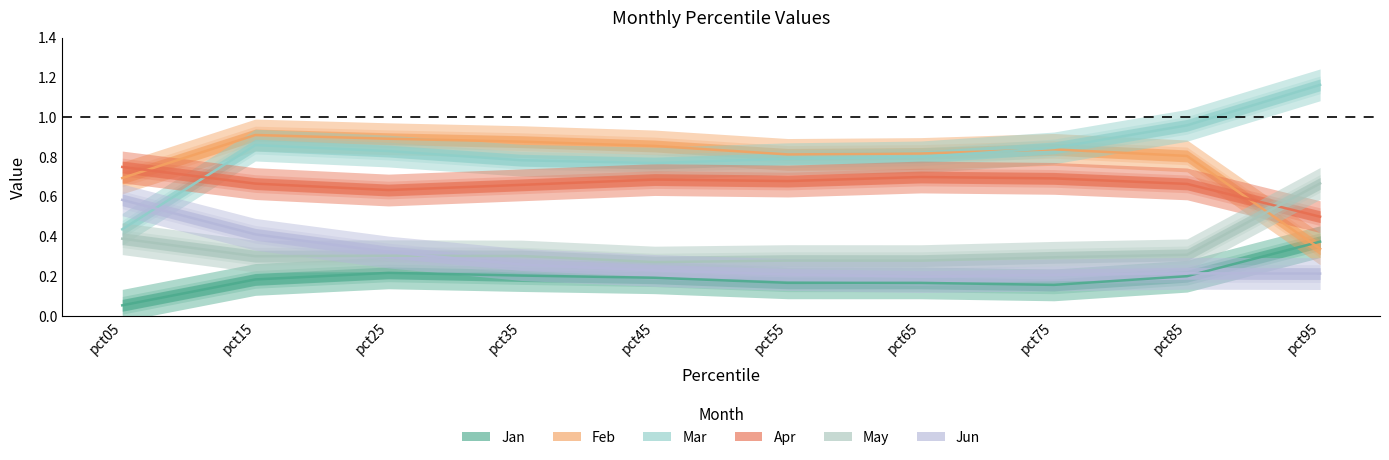

What is the total value across all series at pct55?

2.9